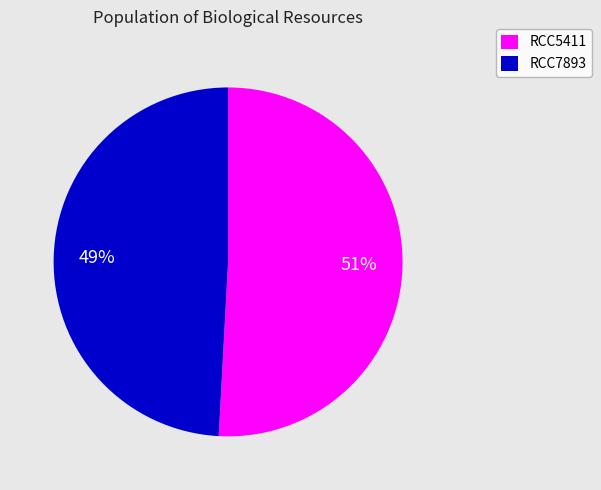

Do RCC5411 and RCC7893 together represent more than half of the pie?

Yes